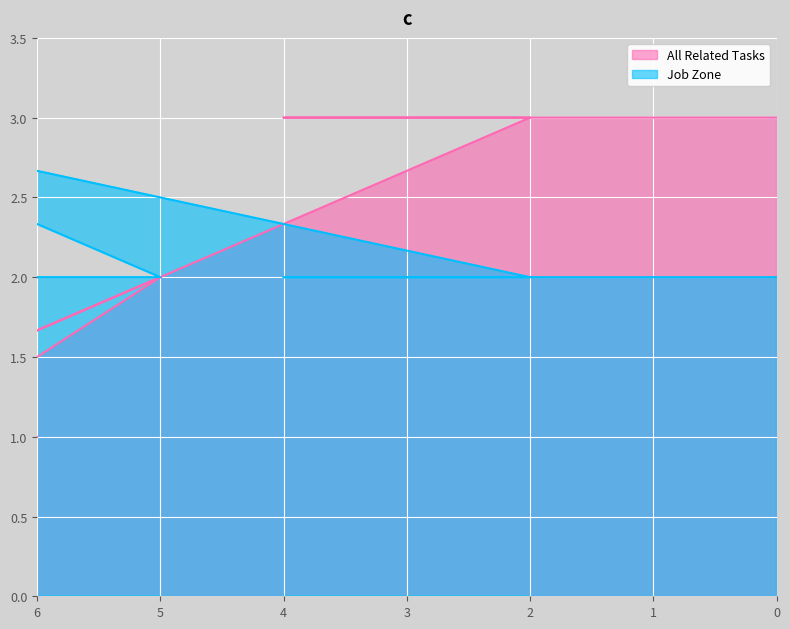

Is it true that Job Zone equals 3 at Refractory Materials Repairers?

False